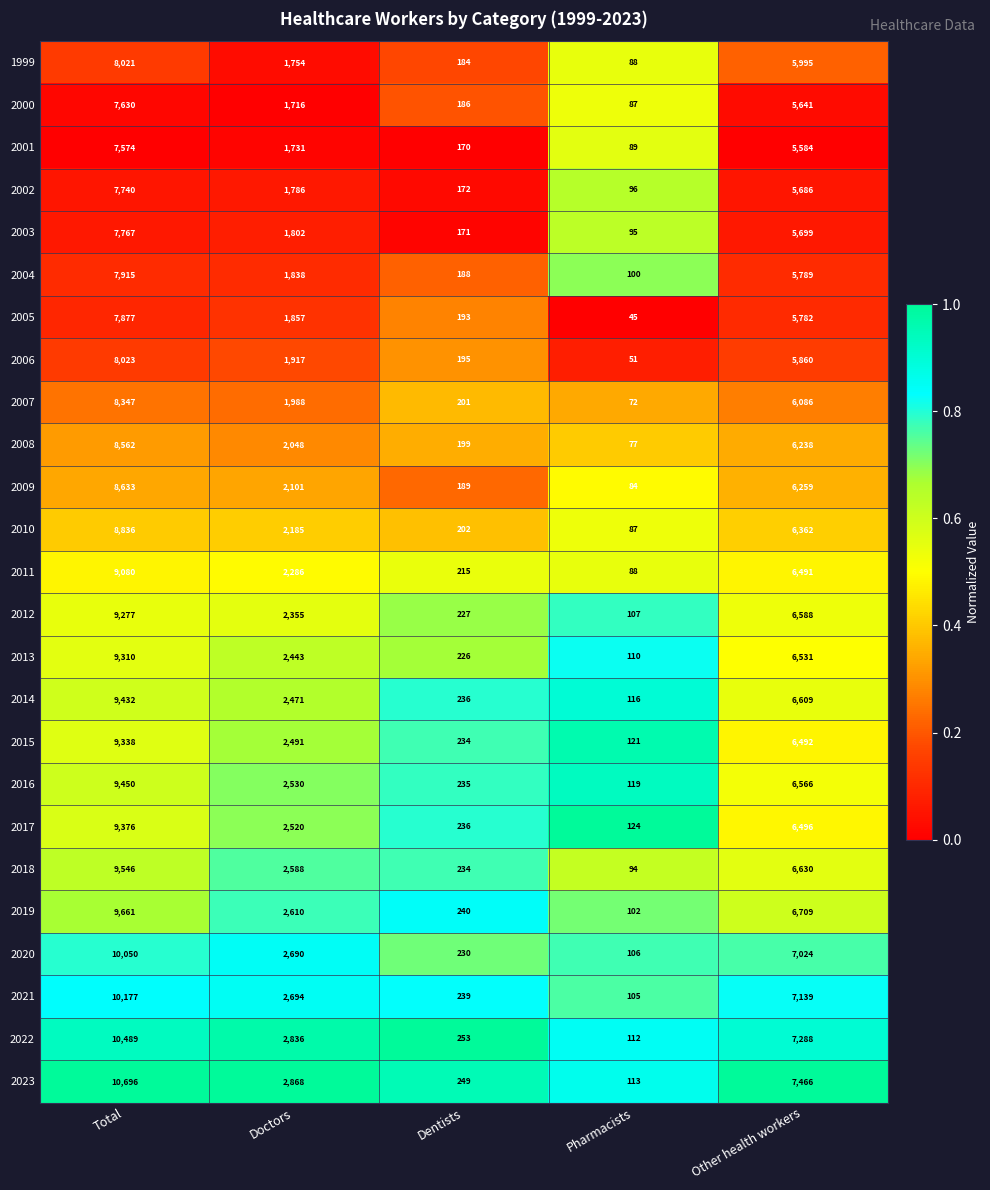

At which category is the sum across all series the highest?

Total